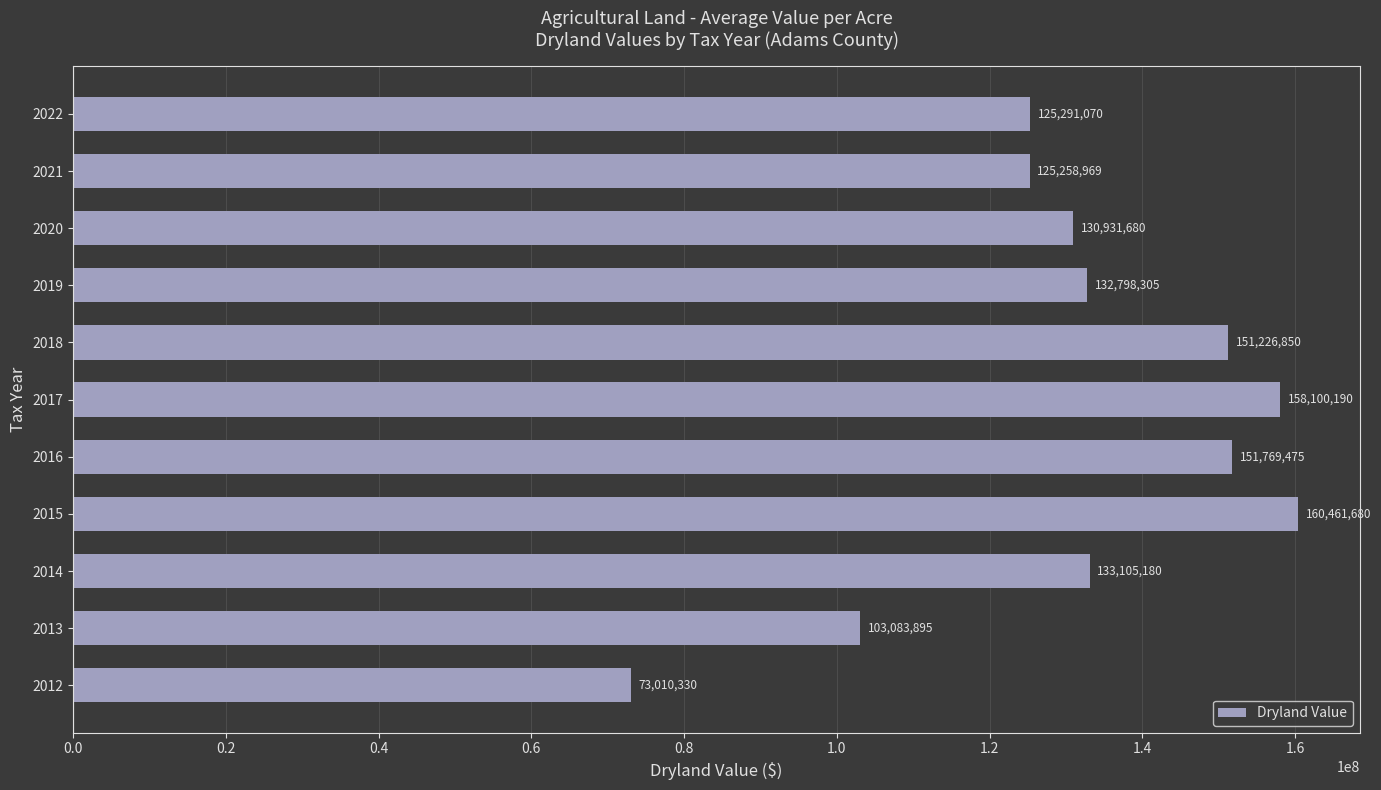

Count the number of categories in the chart.

11